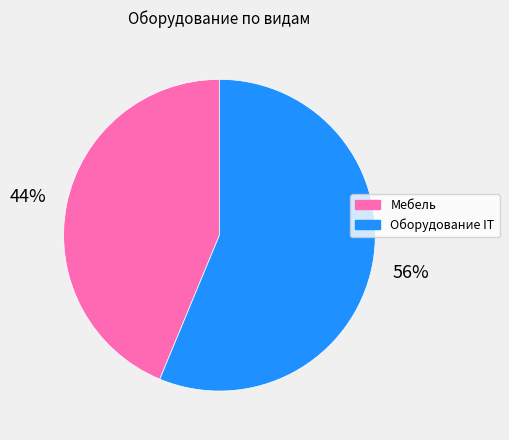

To the nearest percent, what portion does Мебель represent?

44%